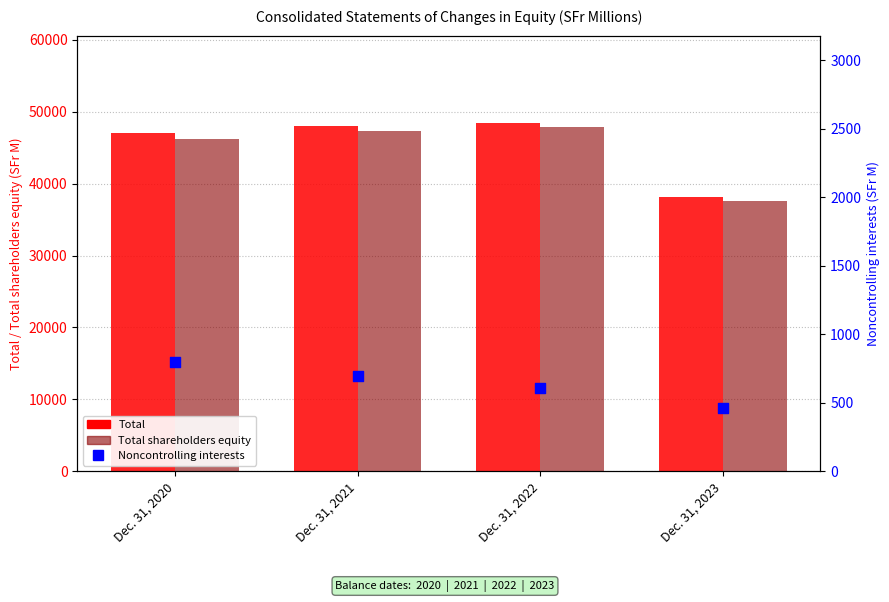

What are all the series names shown in the legend?

Total, Total shareholders equity, Noncontrolling interests